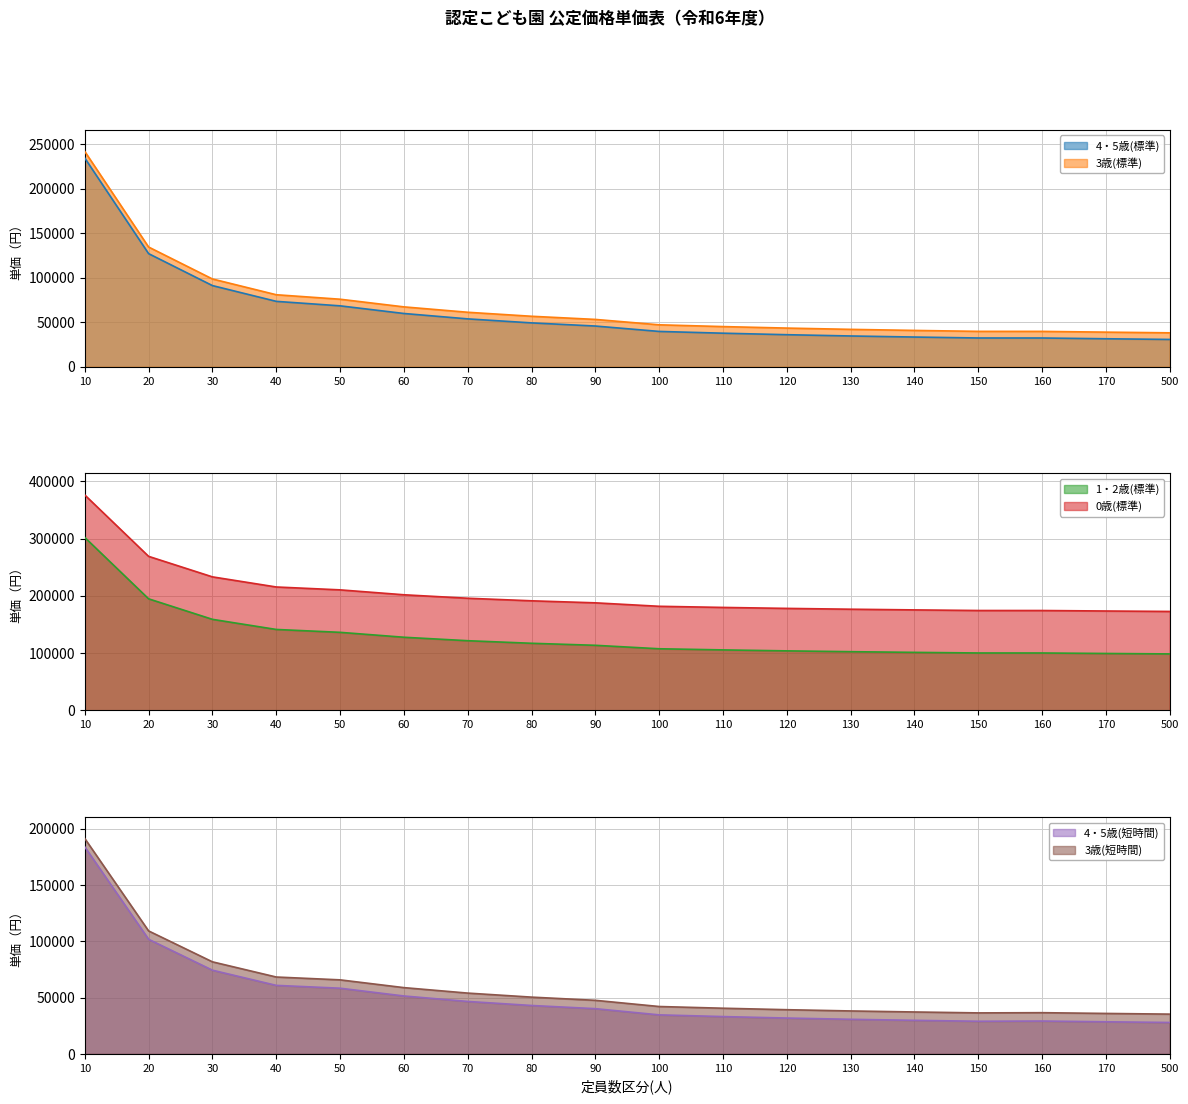

True or false: 4・5歳(短時間) and 0歳(標準) cross at least once.

False